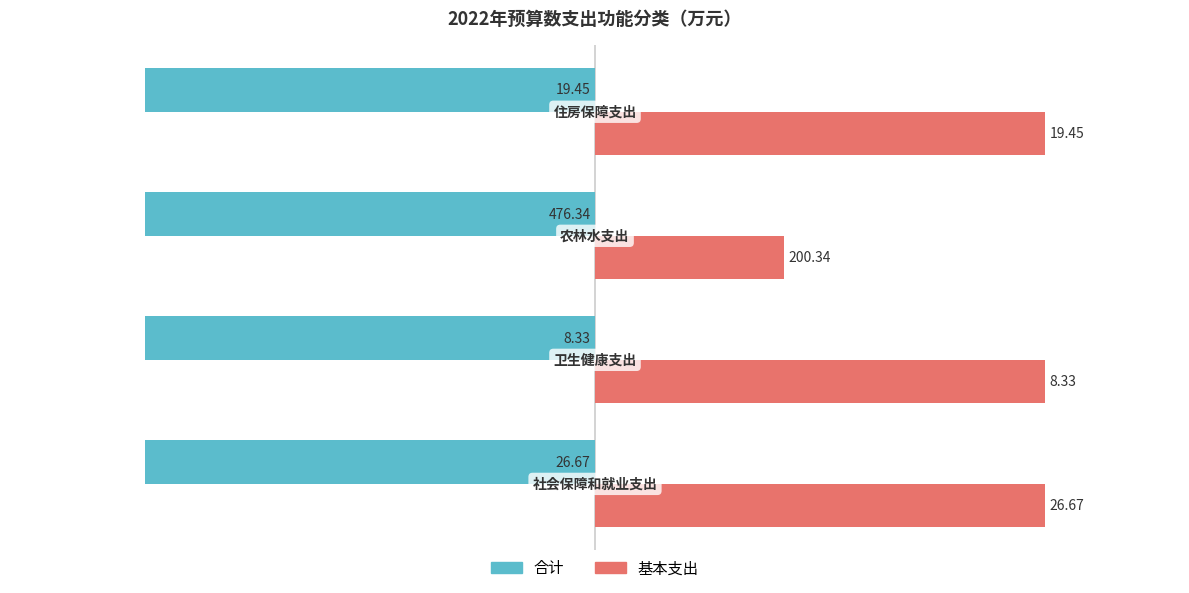

What are all the series names shown in the legend?

合计, 基本支出